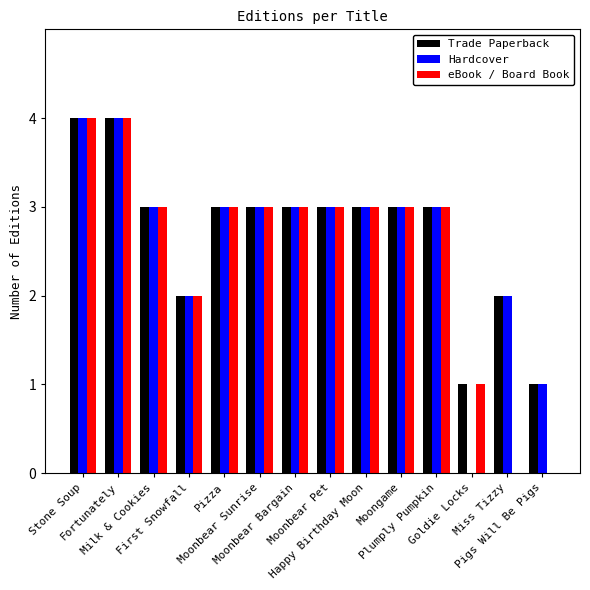

What is the sum of all Hardcover values?

37